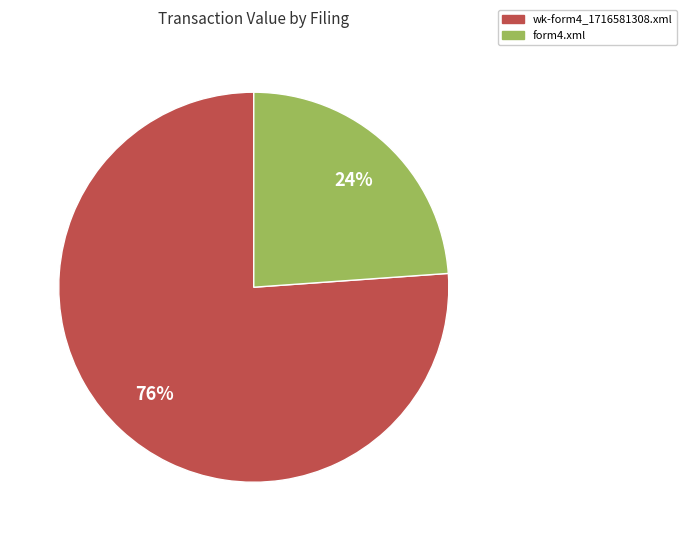

Do wk-form4_1716581308.xml and form4.xml together represent more than half of the pie?

Yes